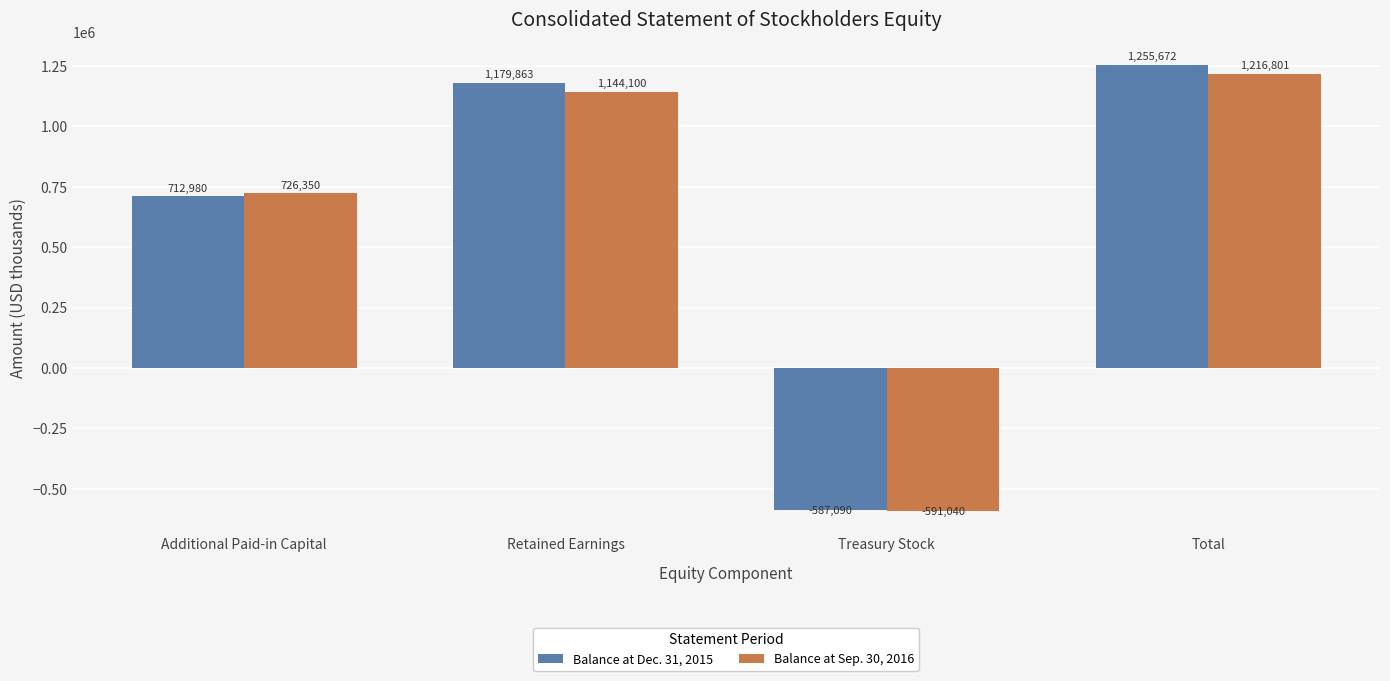

The Balance at Dec. 31, 2015 series shows 712980 at Additional Paid-in Capital. True or false?

True